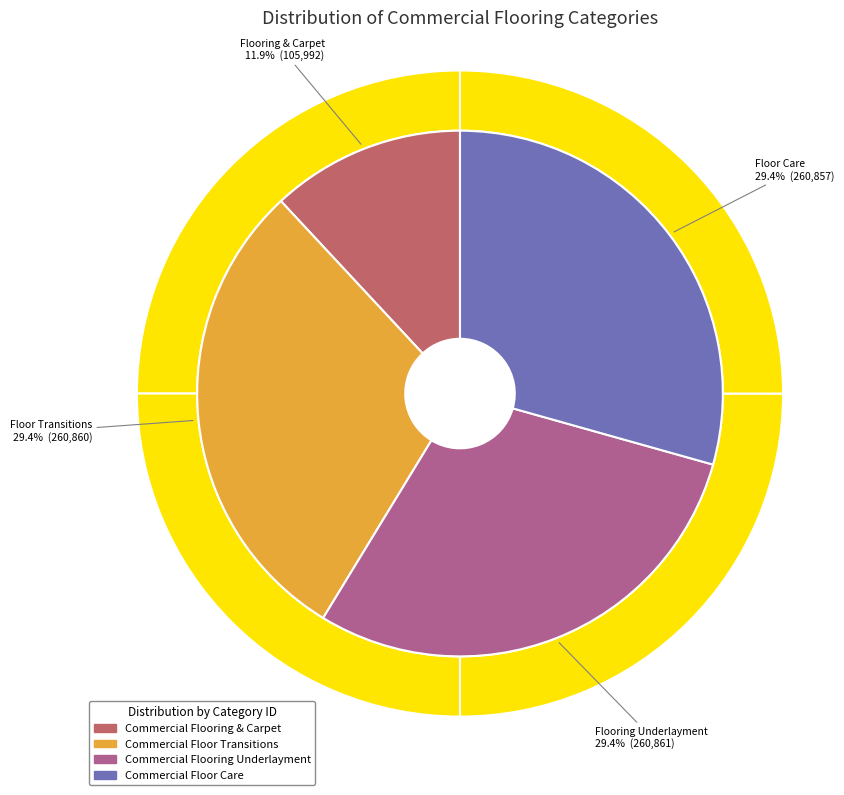

Is Commercial Flooring & Carpet the majority of the pie?

No